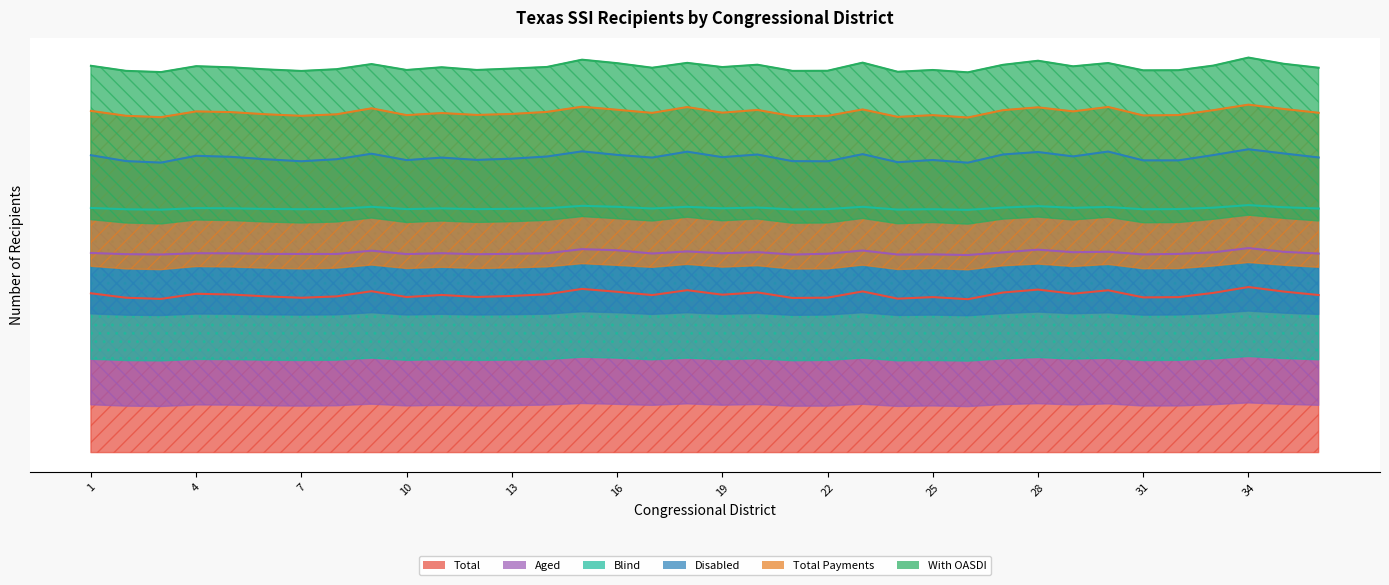

True or false: Total_payments and Disabled cross at least once.

False